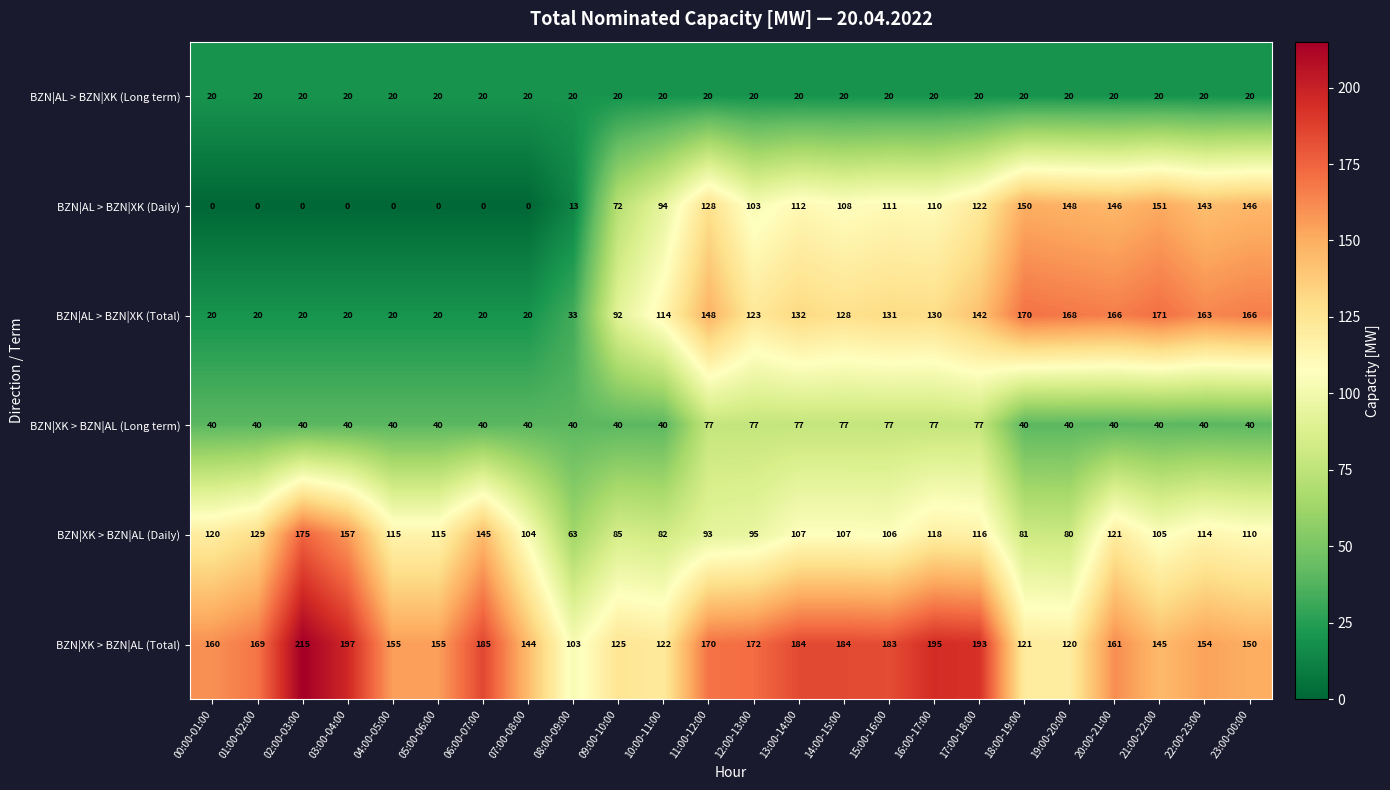

What is the difference between the highest and lowest values at 20:00-21:00?

146